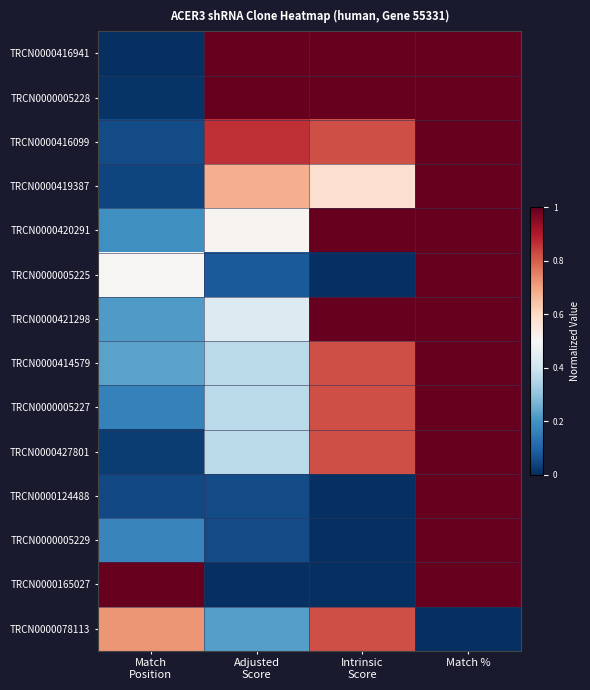

At Adjusted Score, list the series in order from smallest to largest.

TRCN0000165027, TRCN0000124488, TRCN0000005229, TRCN0000005225, TRCN0000078113, TRCN0000414579, TRCN0000005227, TRCN0000427801, TRCN0000421298, TRCN0000420291, TRCN0000419387, TRCN0000416099, TRCN0000416941, TRCN0000005228